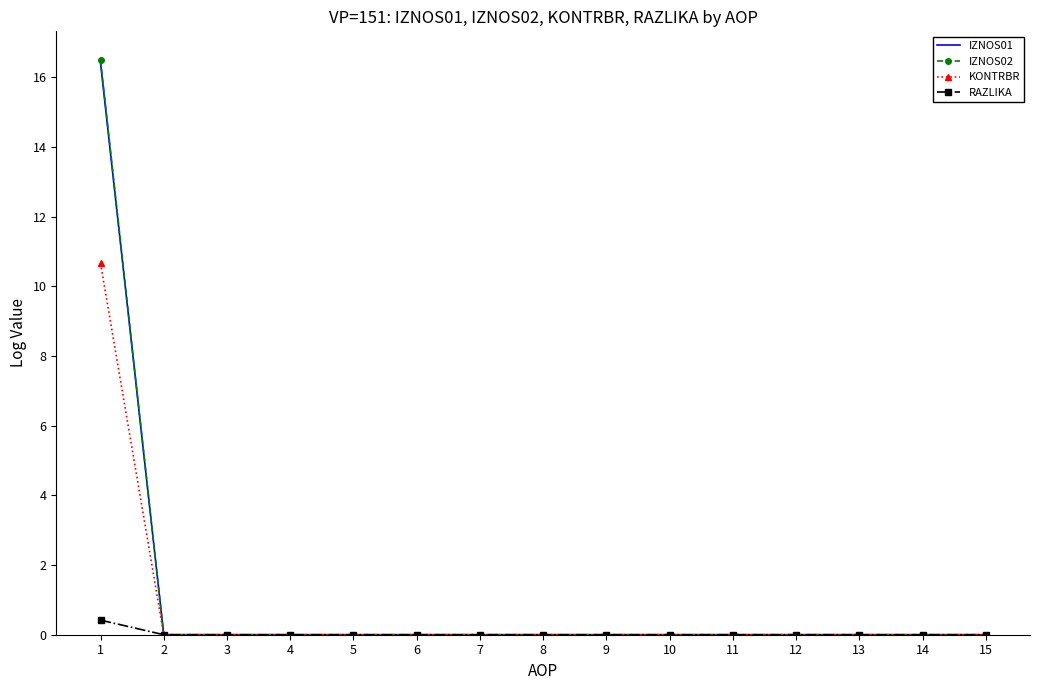

The KONTRBR series shows 7.0 at 6. True or false?

False